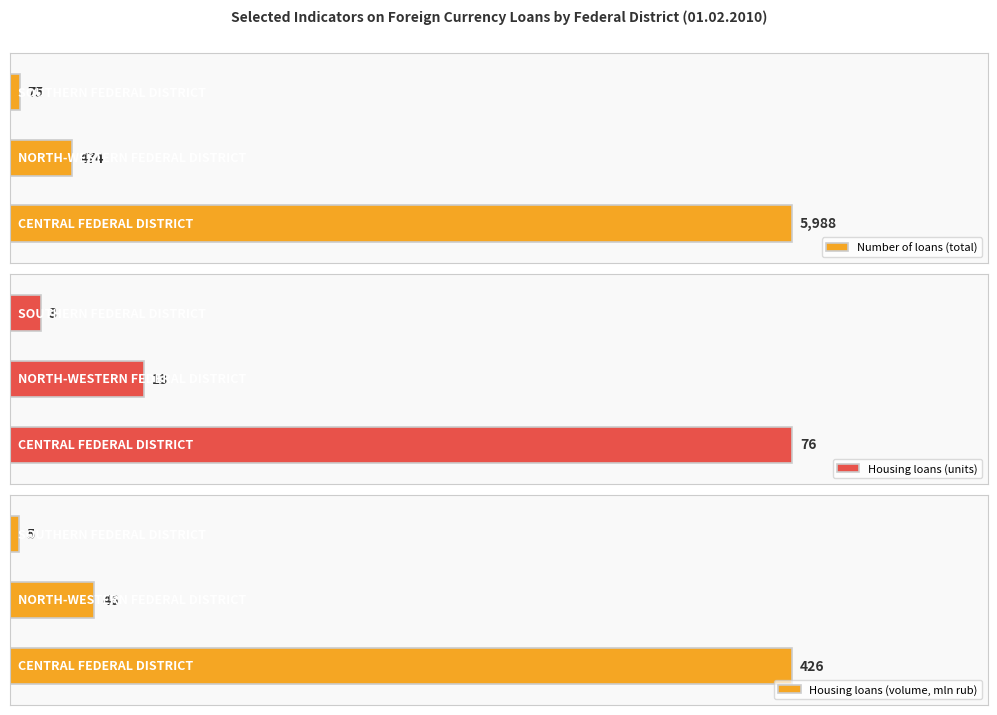

How many categories are shown in the chart?

3